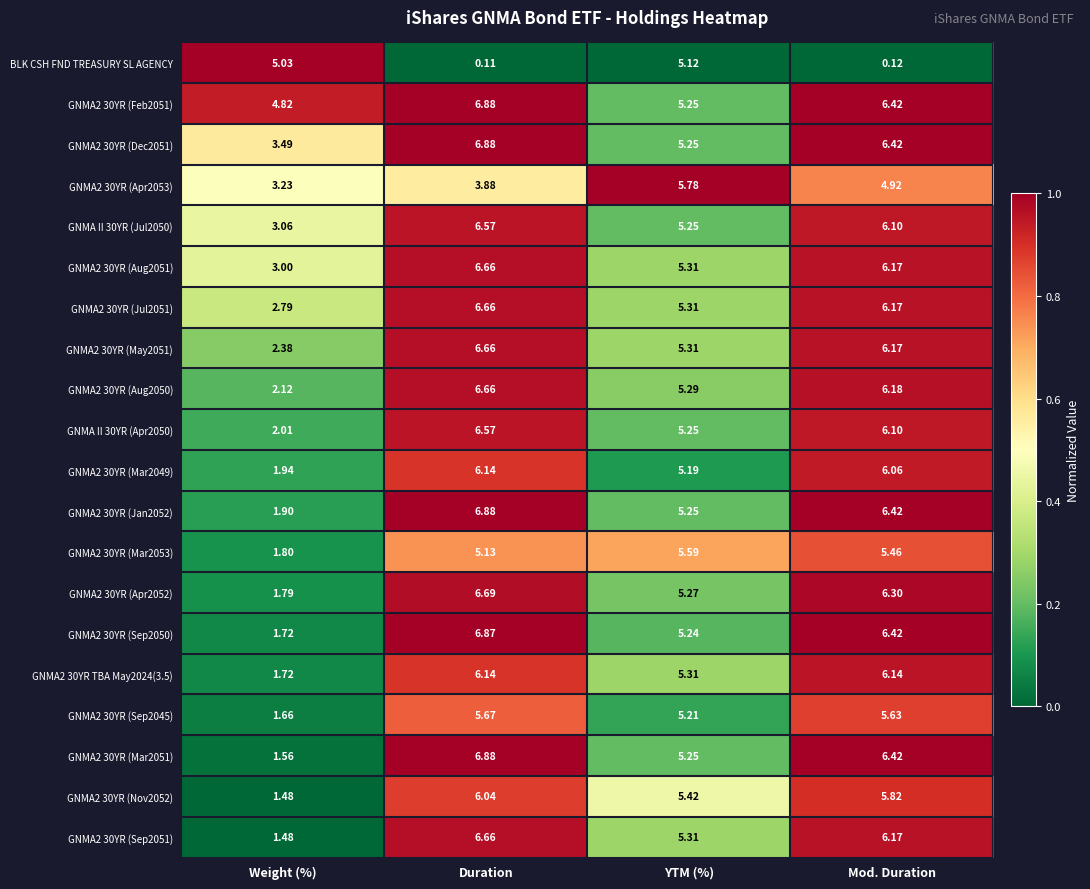

Which series has the largest range (max minus min)?

GNMA2 30YR (Mar2051)